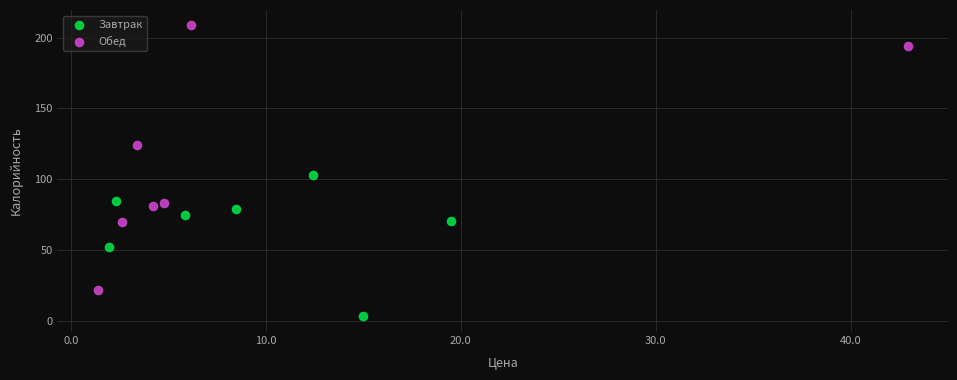

What are all the series names shown in the legend?

Завтрак, Обед